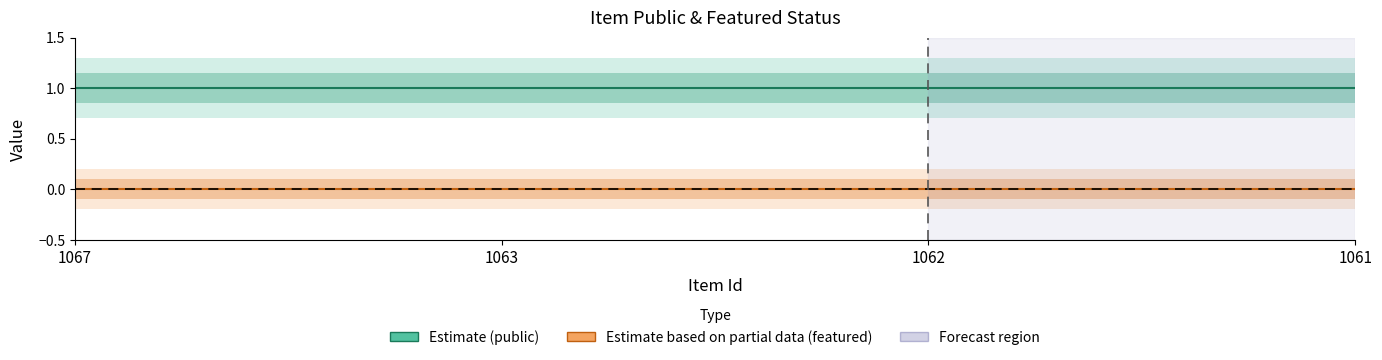

True or false: public and featured cross at least once.

False